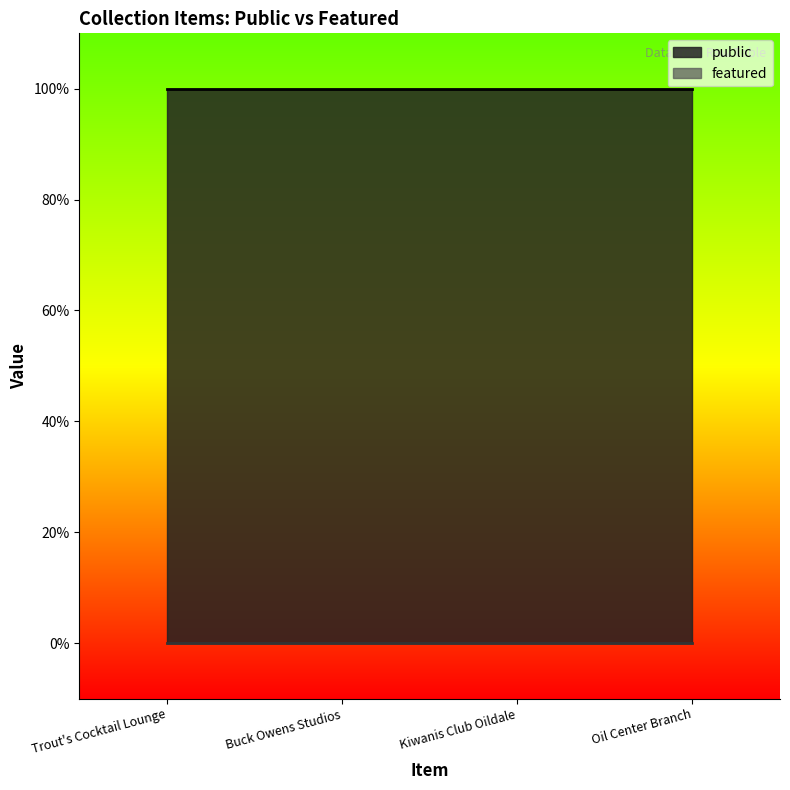

True or false: featured and public intersect in this chart.

False